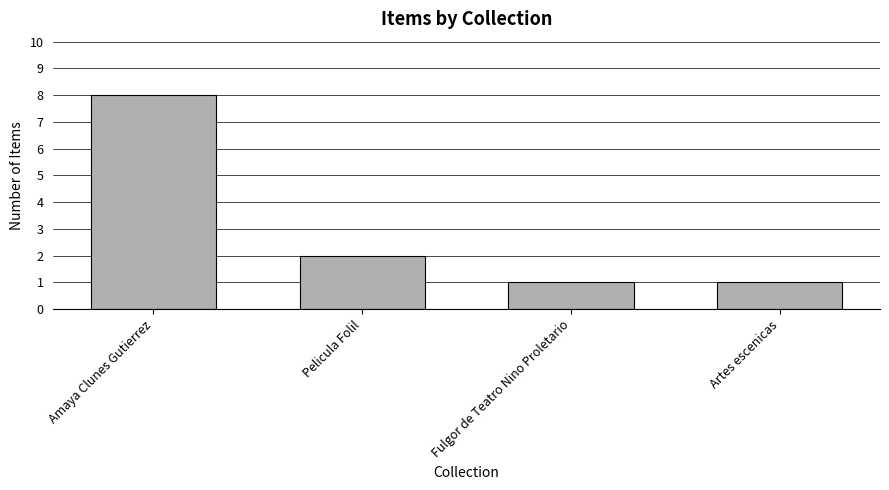

Reading left to right, transcribe all the data shown in this chart.

8	2	1	1